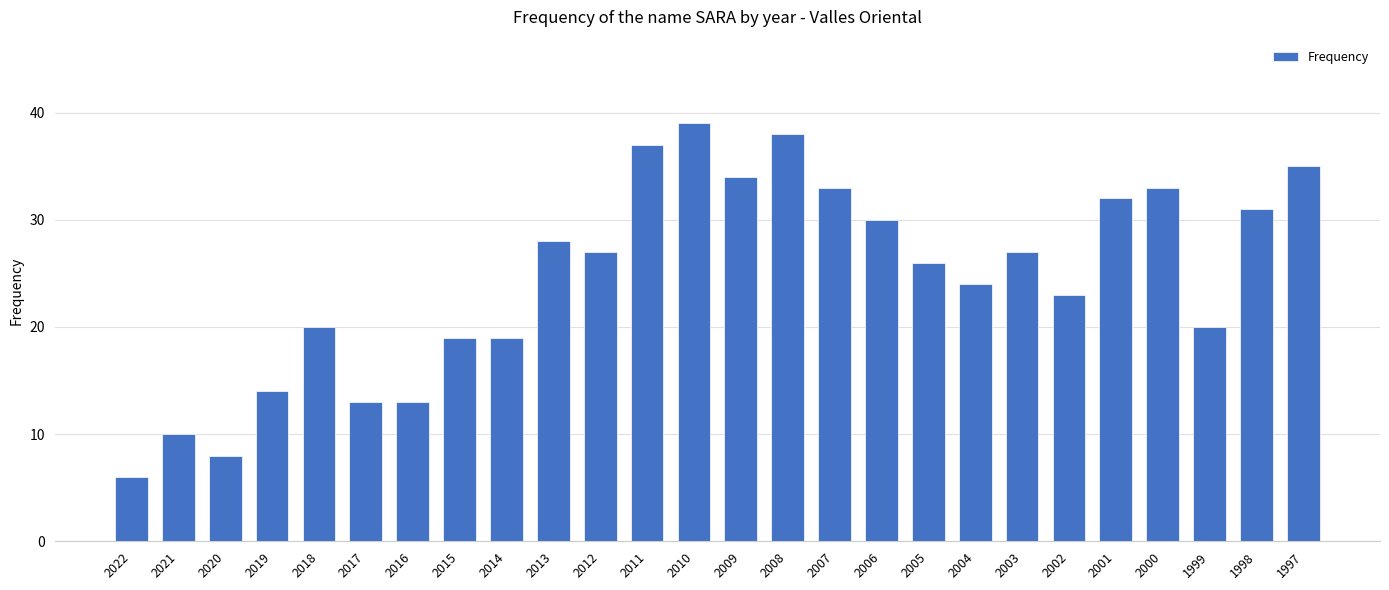

How many bars are there in total?

26